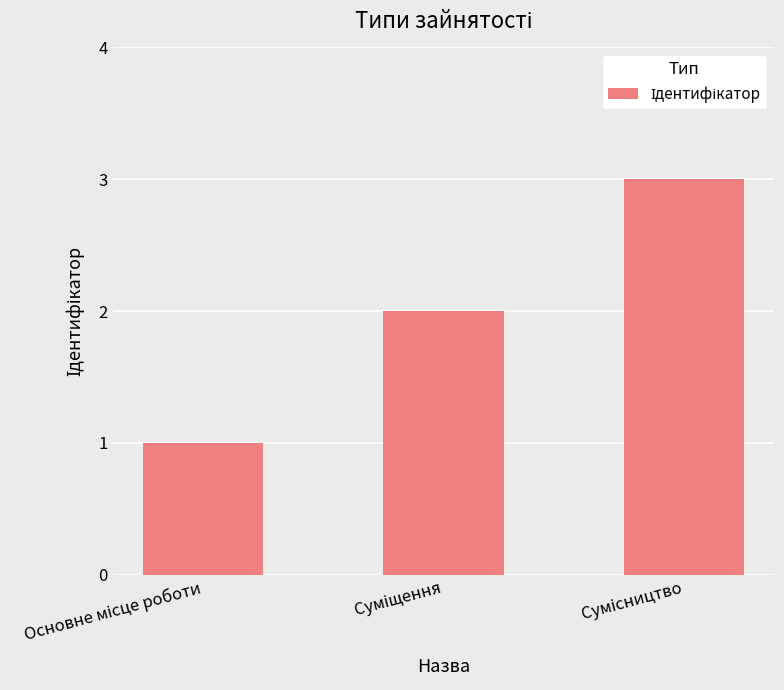

What is the difference between the second highest and minimum values?

1